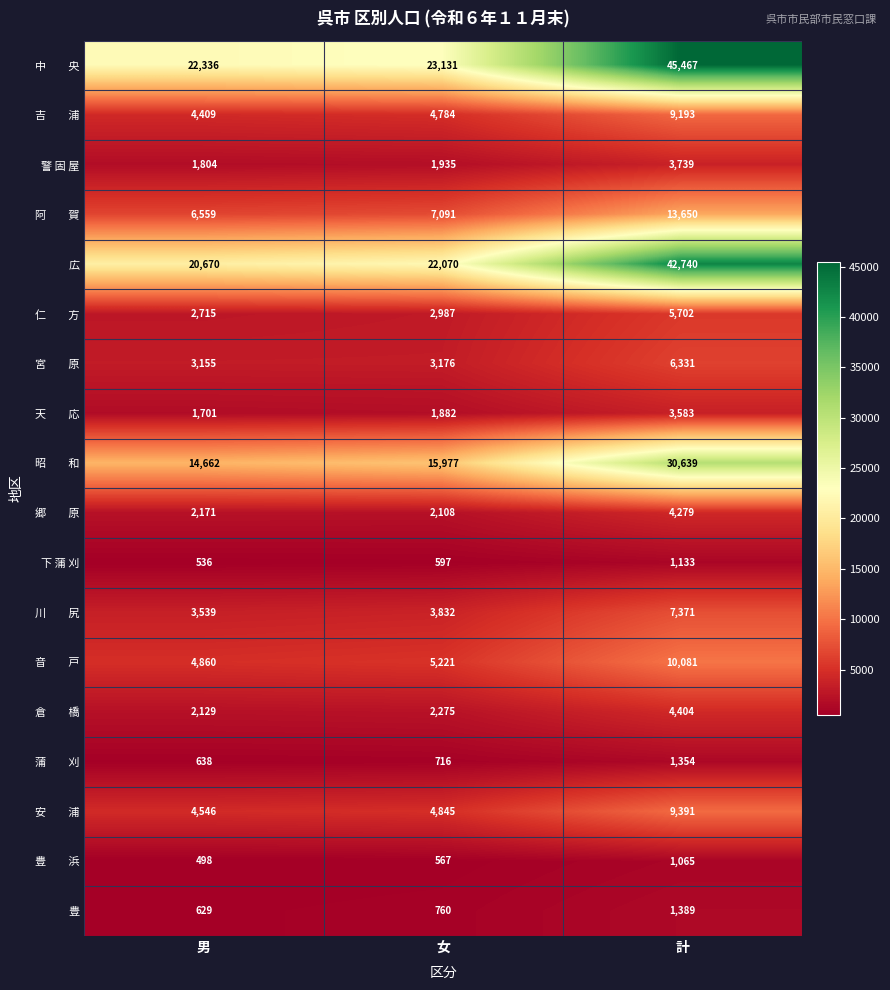

List the labels in order of 下 蒲 刈 value, largest first.

計, 女, 男